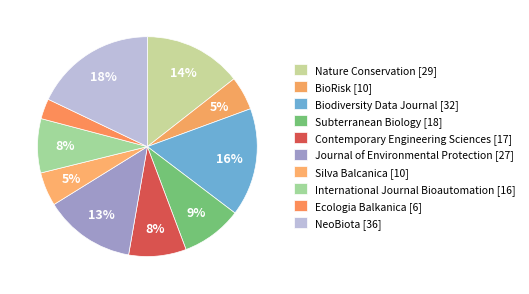

How many segments does this pie chart have?

10